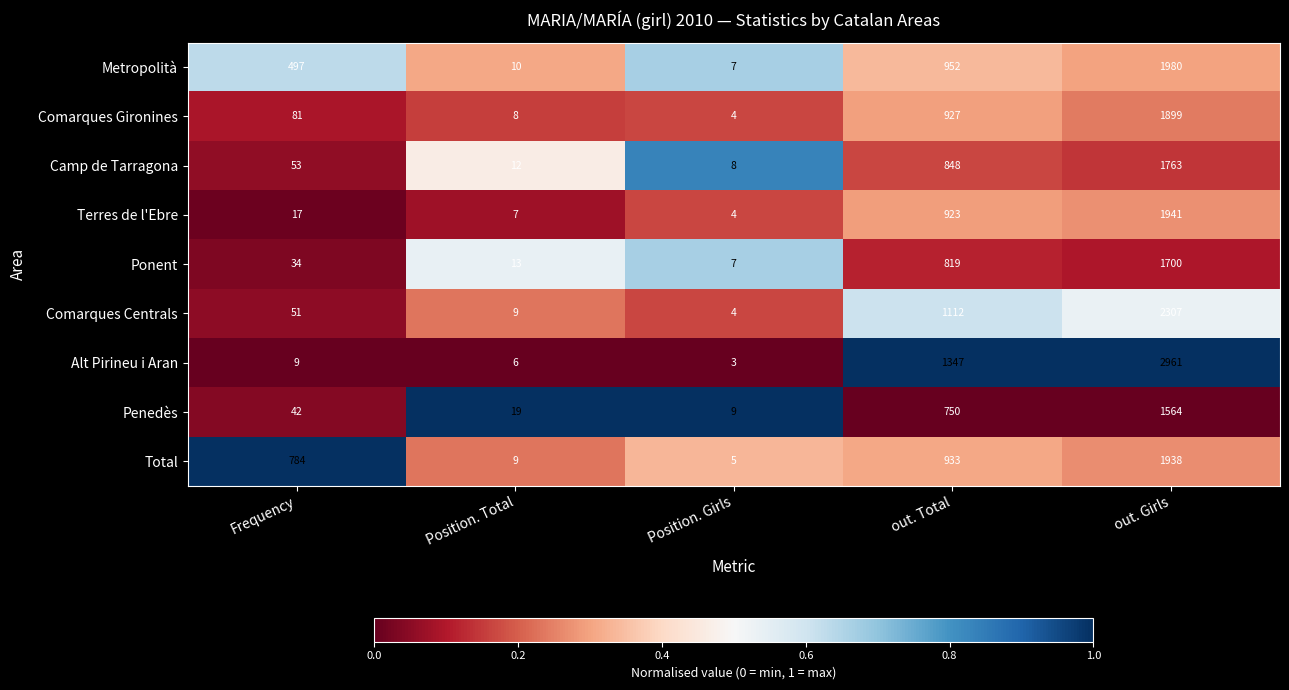

Count the number of data series in this chart.

9